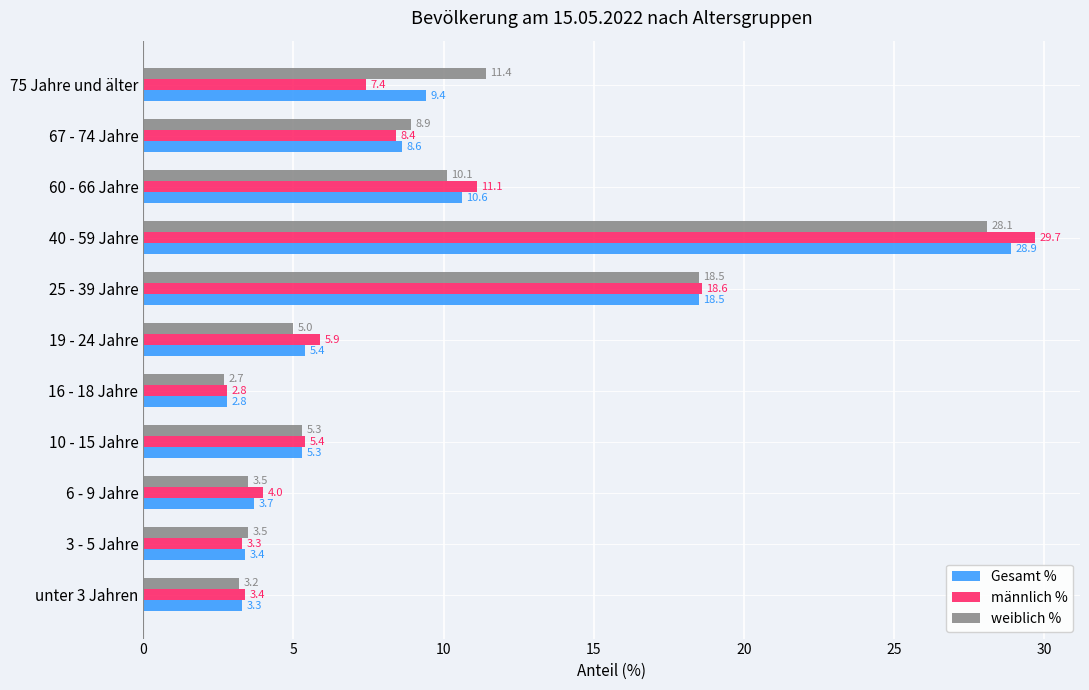

The Gesamt % series shows 9.4 at 19 - 24 Jahre. True or false?

False